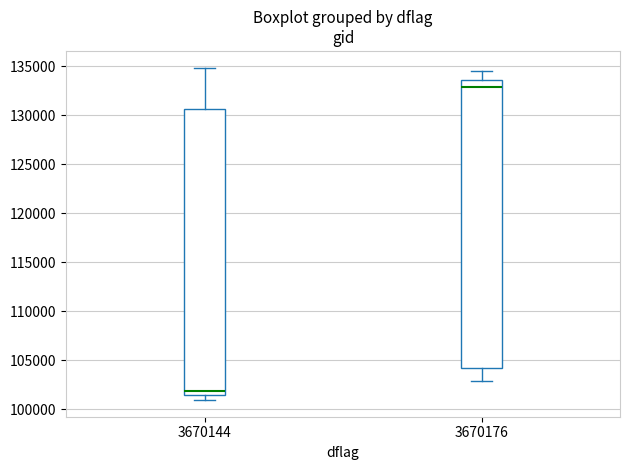

Reading left to right, transcribe this box plot: for each box, give where its median line is, the range the box spans, and where its two whiskers end, as read against the y-axis. The values are not printed on the chart, so give them approximately, as read against the axis.

3670144: median 102000, box 101500 to 130500, whiskers 101000 to 135000
3670176: median 133000, box 104000 to 133500, whiskers 103000 to 134500